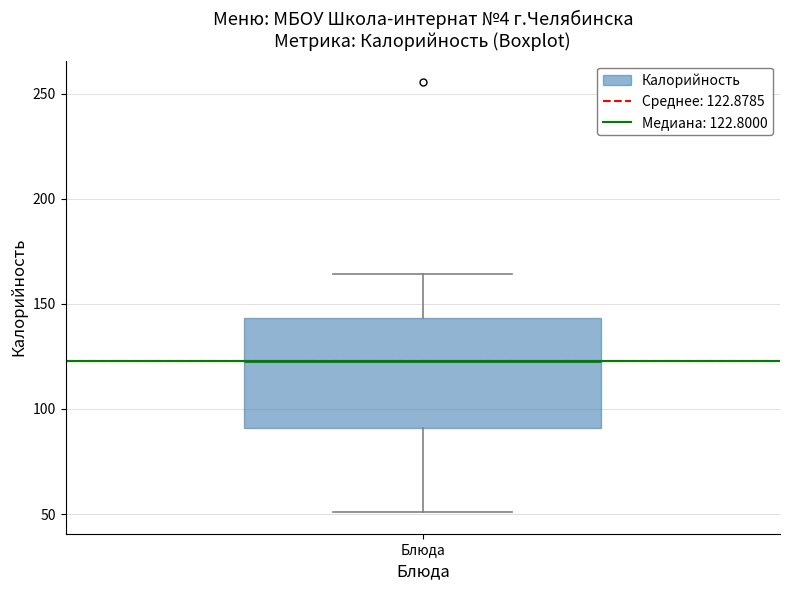

Transcribe this box plot: give where the median line is, the range the box spans, and where the two whiskers end, as read against the y-axis. The values are not printed on the chart, so give them approximately, as read against the axis.

median 125, box 90 to 145, whiskers 50 to 165